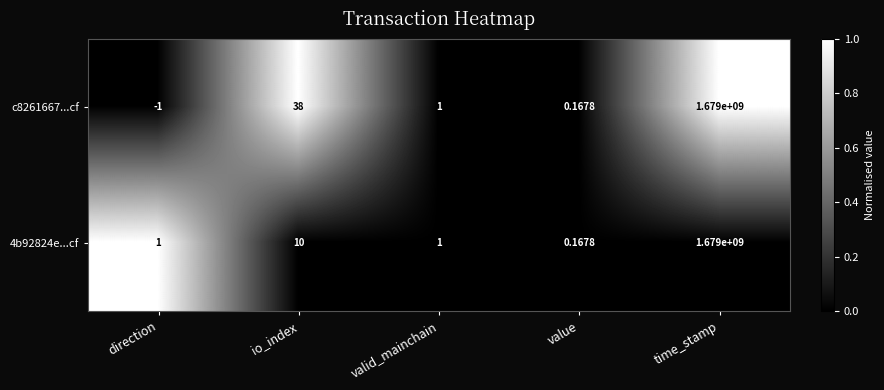

At which label does 4b92824e...cf reach its peak?

time_stamp